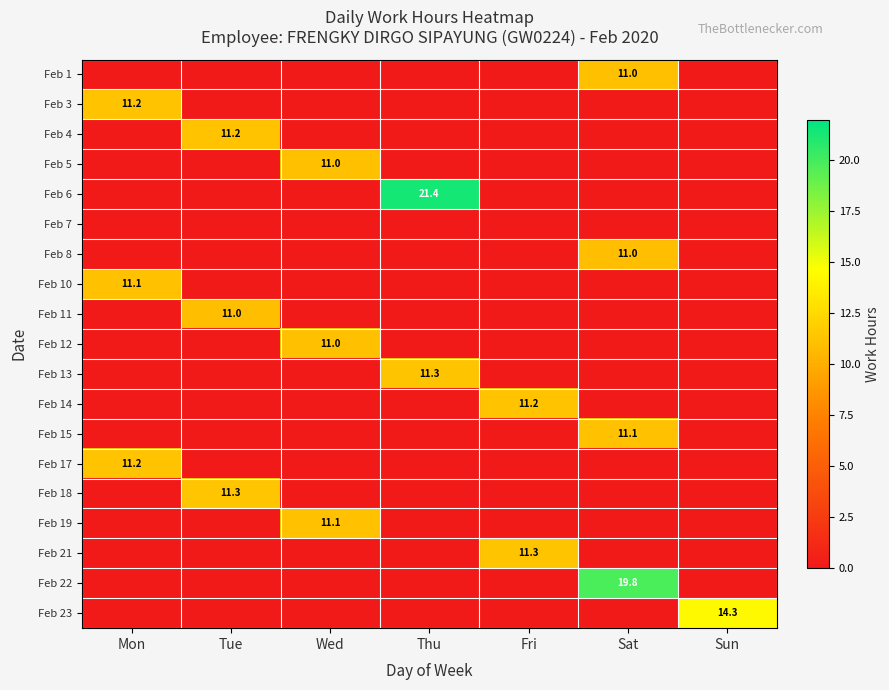

Count the number of categories in the chart.

7